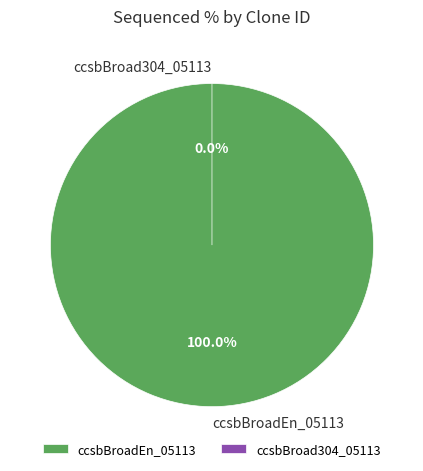

How many slices are in this pie chart?

2